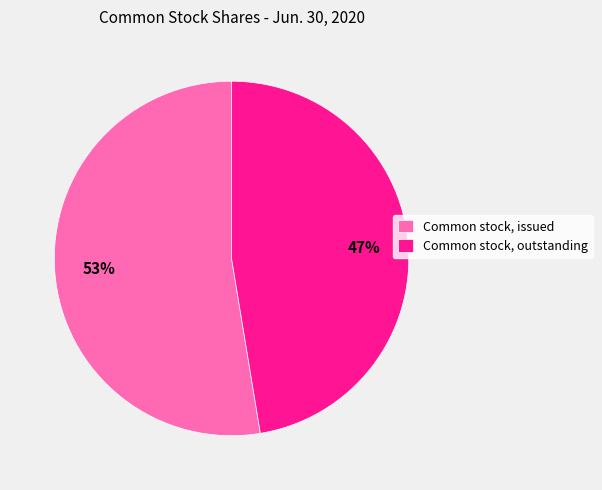

Which category accounts for the majority?

Common stock, issued